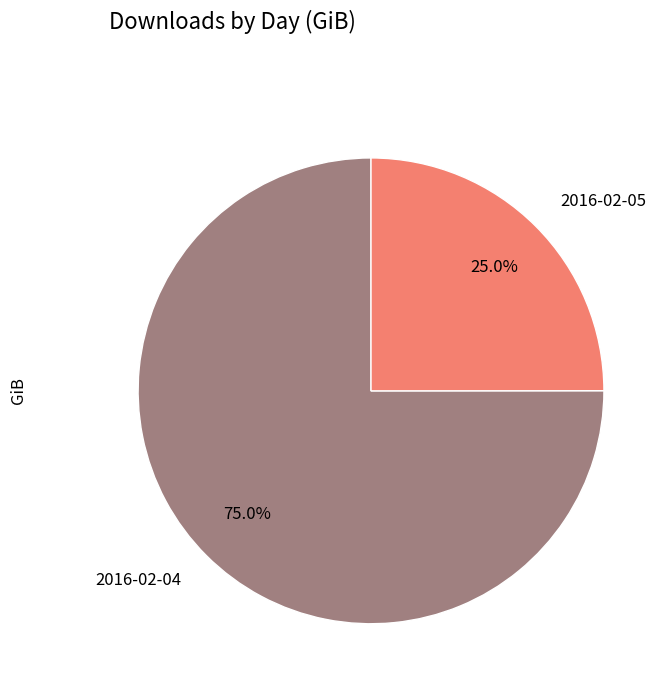

To the nearest percent, what portion does 2016-02-05 represent?

25%